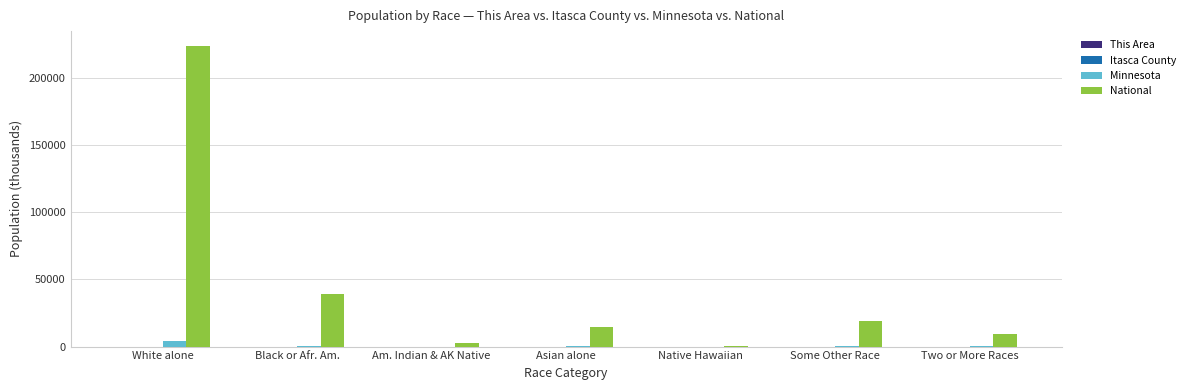

Which series changed the most between White alone and Two or More Races?

National